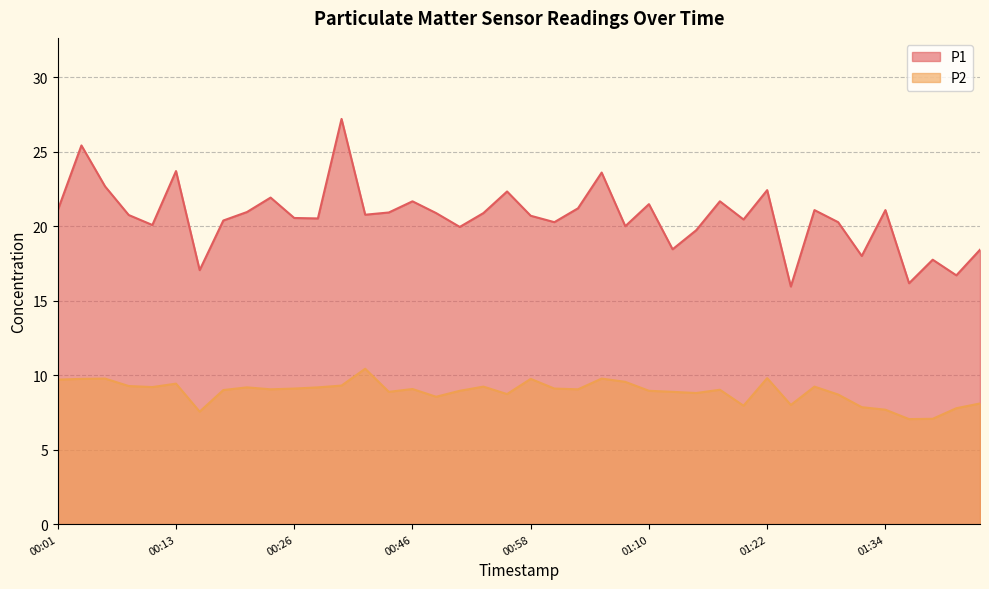

True or false: P2 and P1 cross at least once.

False